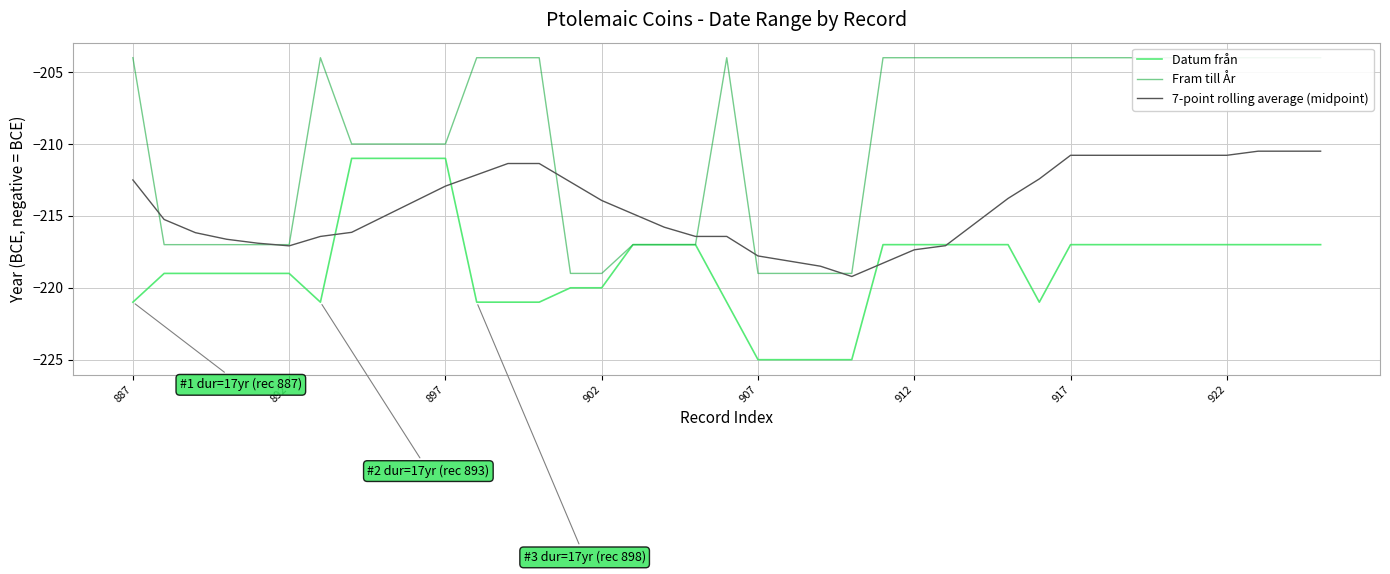

Is the value of Datum från at 11 greater than the value of 7-point rolling average (midpoint) at 26?

No